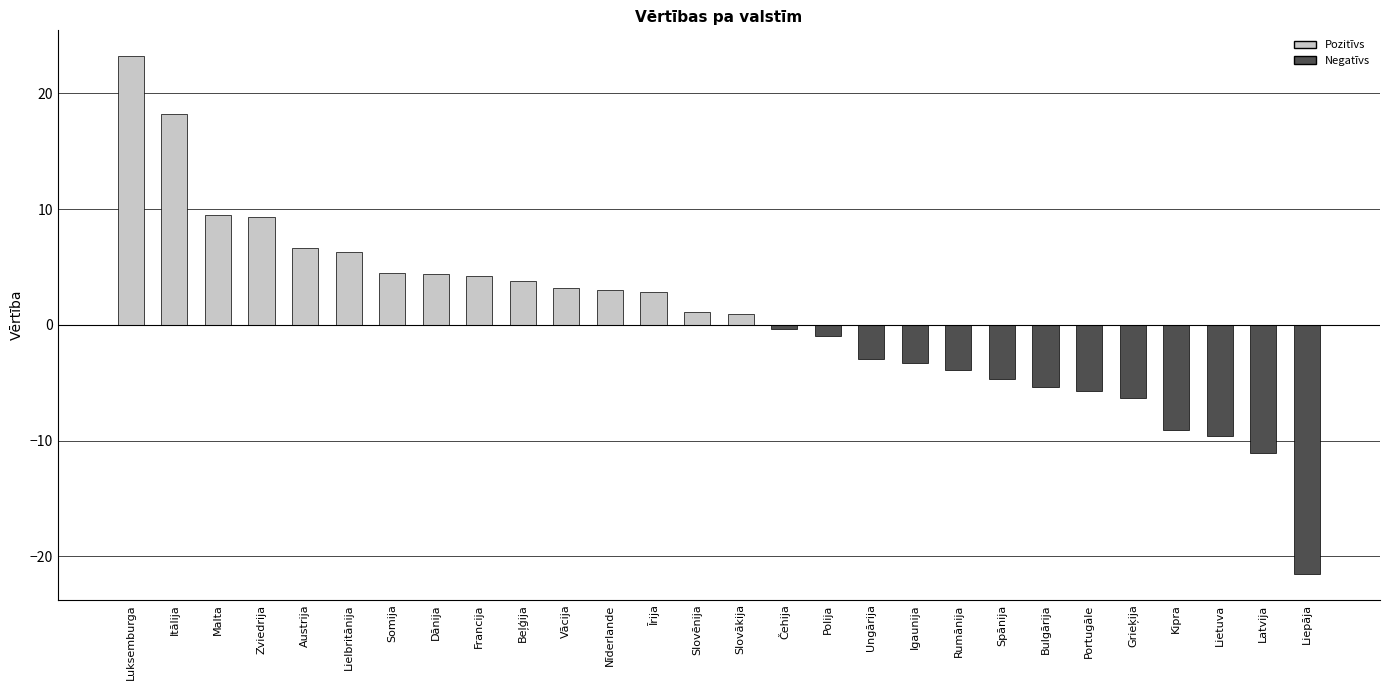

Between Kipra and Zviedrija, which is larger?

Zviedrija